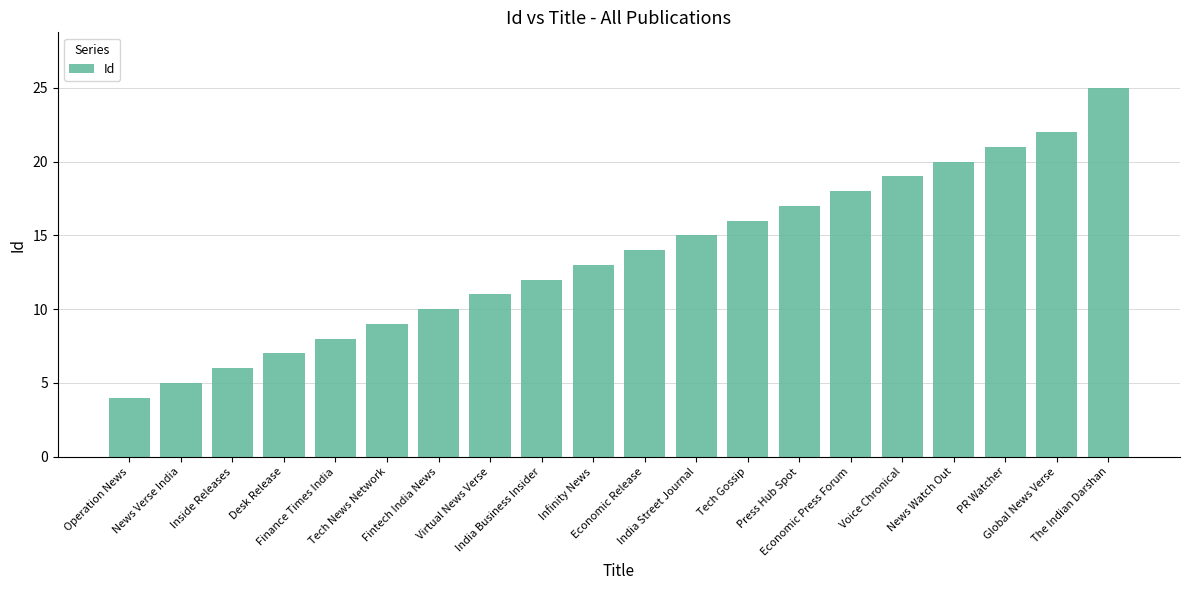

What is the maximum value shown in the chart?

25